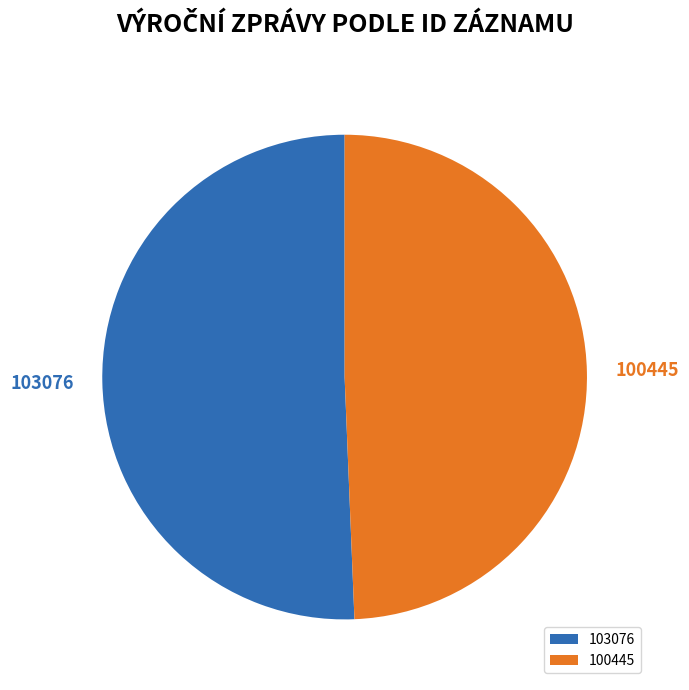

Is it true that 103076 is 51% of the pie?

True